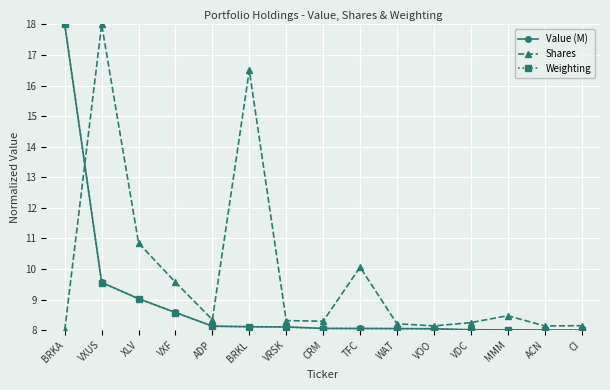

Where is the first local maximum for Shares?

VXUS